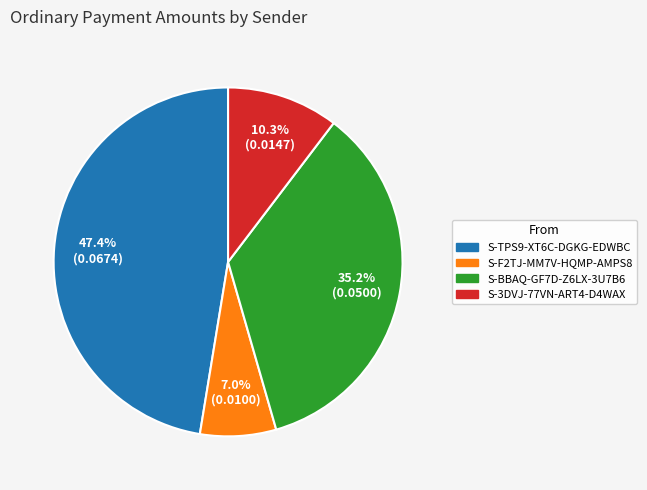

Is S-3DVJ-77VN-ART4-D4WAX the majority of the pie?

No